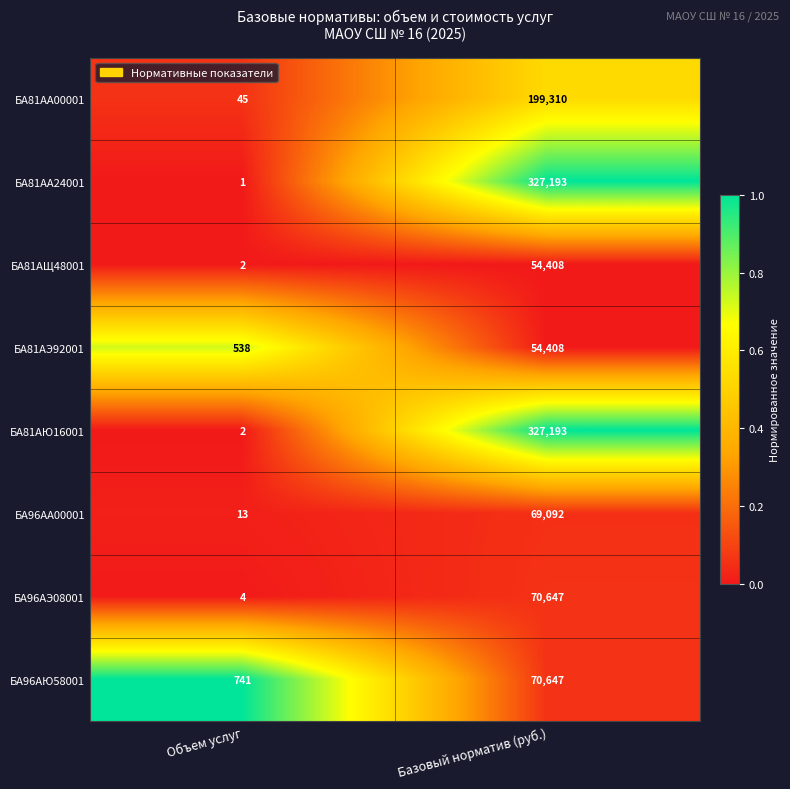

What is the difference between the БА81АА00001 values at Объем услуг and Базовый норматив (руб.)?

199265